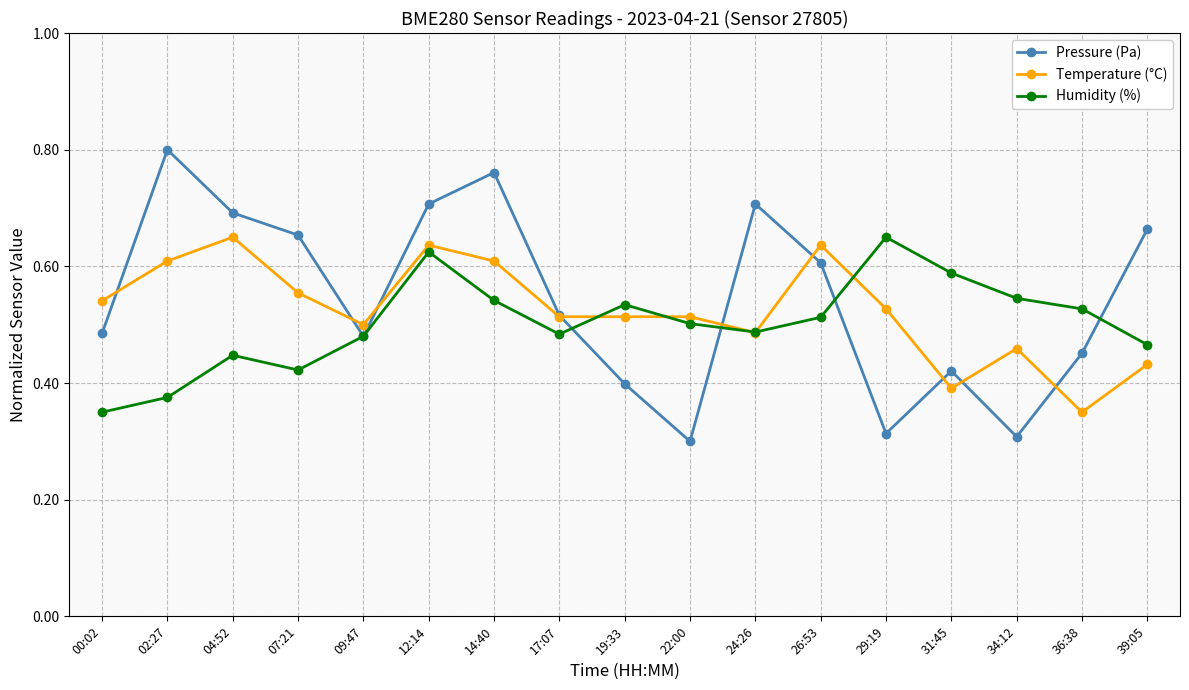

Is it true that Humidity (%) equals 0.5 at 34:12?

True